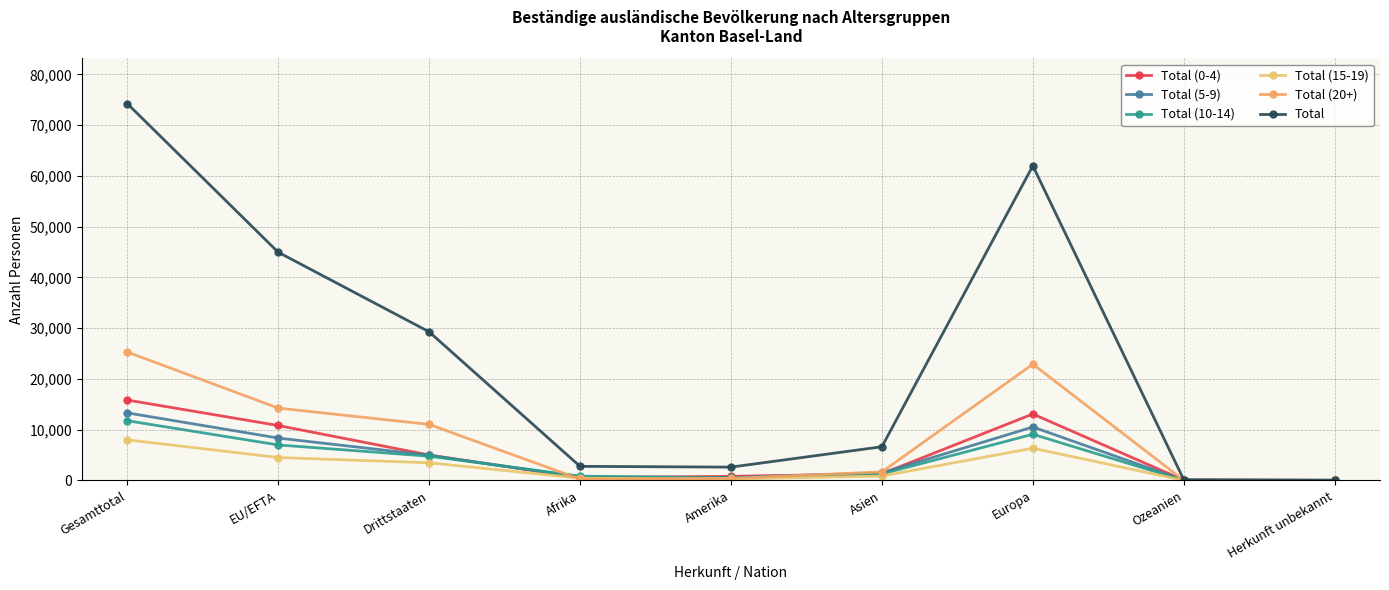

What is the value of the Total (5-9) point at the 9th from the left?

8